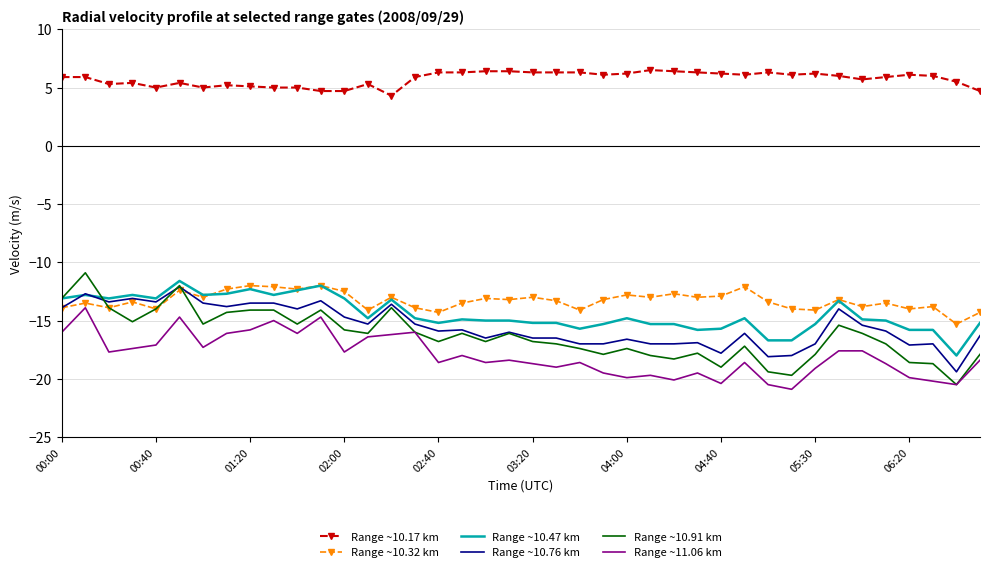

What is the maximum value shown in the chart?

6.5